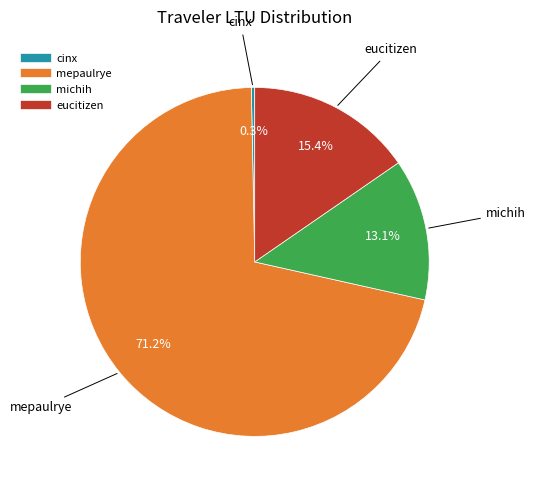

Does michih account for over 50% of the chart?

No